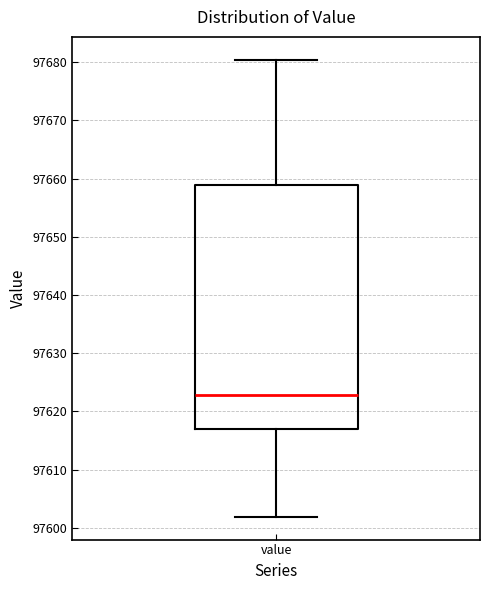

Read this box plot against the y-axis: the position of the median line, the range covered by the box, and the ends of both whiskers. The values are not printed on the chart, so give them approximately, as read against the axis.

median 97623, box 97617 to 97659, whiskers 97602 to 97680